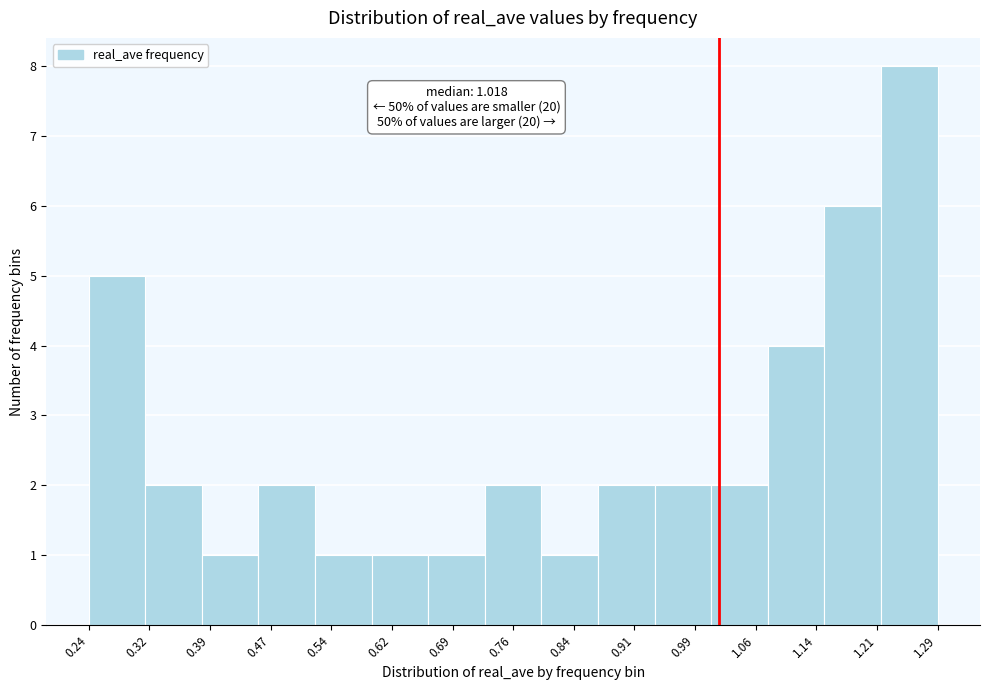

Which range on the x-axis has the tallest bar?

1.22 to 1.29